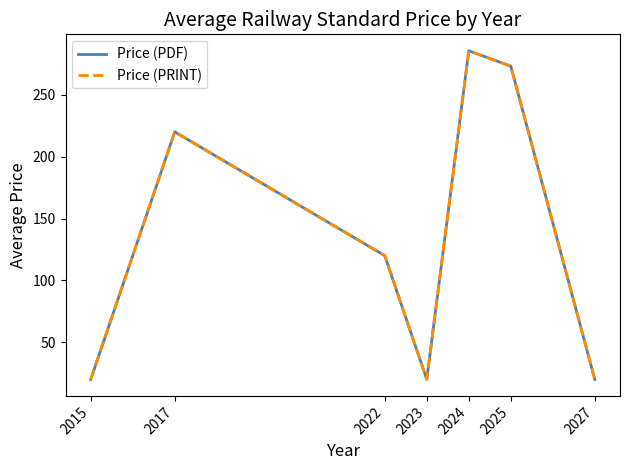

At which category is the sum across all series the highest?

2024